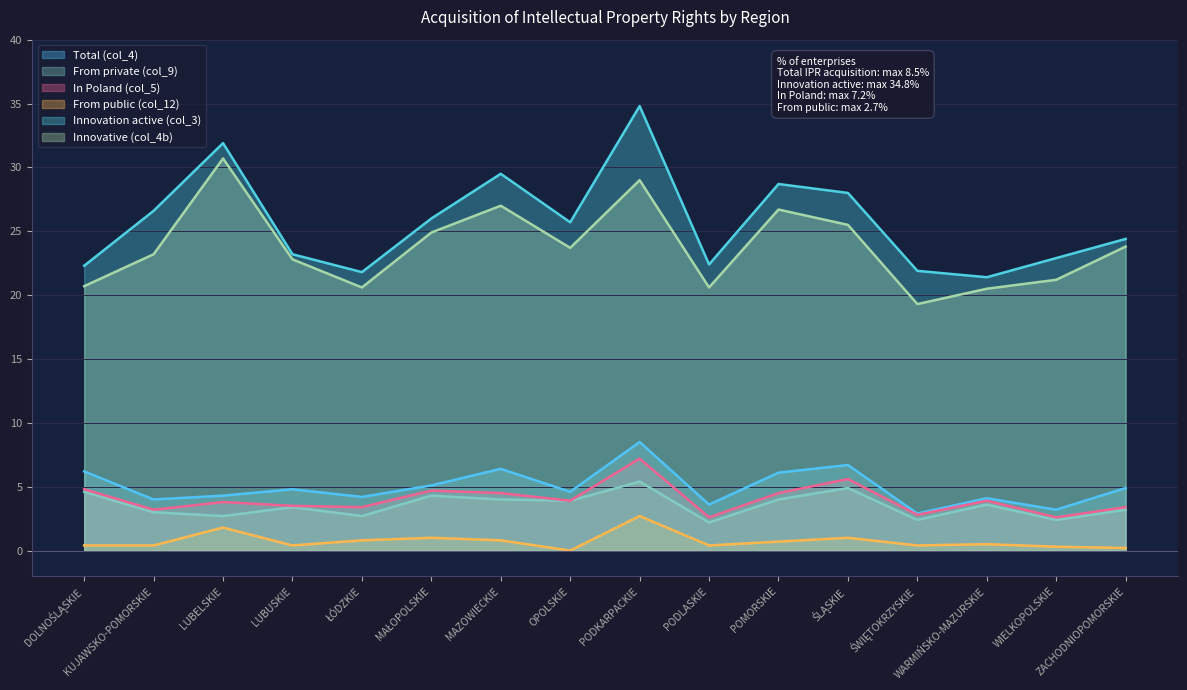

What is the label of the 8th point from the right?

PODKARPACKIE